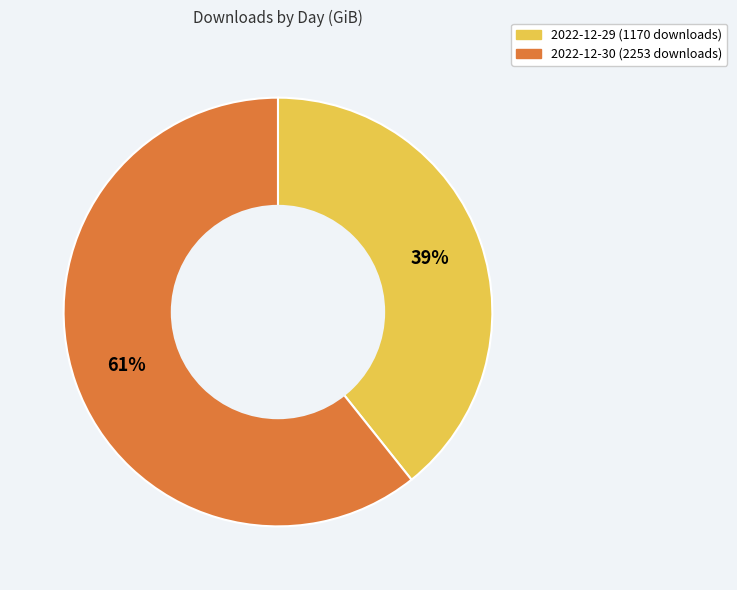

What is the majority slice?

2022-12-30 (2253 downloads)